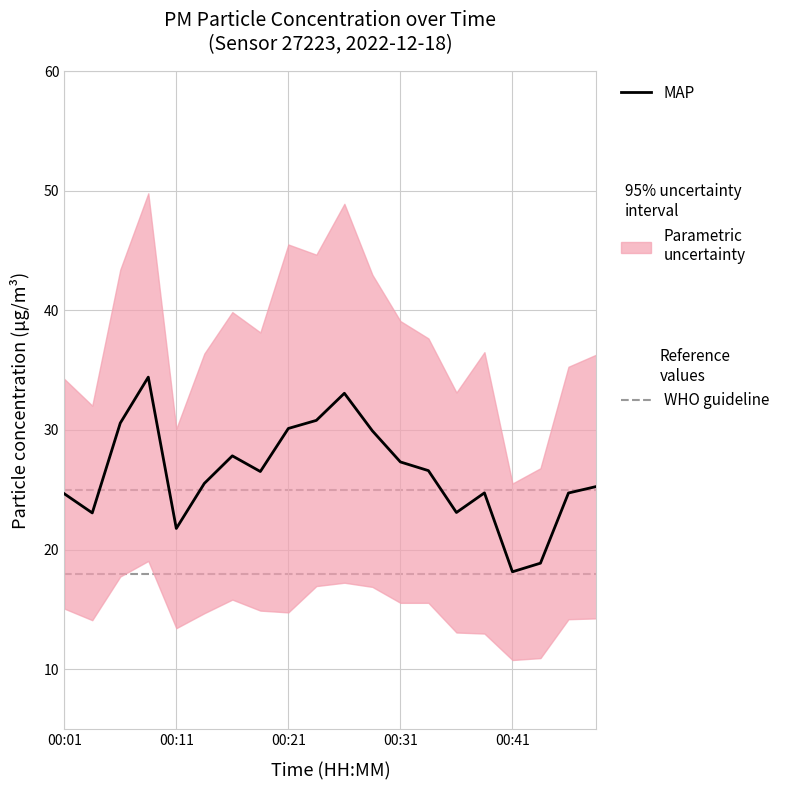

Reading left to right, what are all the values shown in this chart?

24.7	23.1	30.6	34.4	21.8	25.5	27.8	26.5	30.1	30.8	33.1	29.9	27.3	26.6	23.1	24.7	18.1	18.9	24.7	25.3